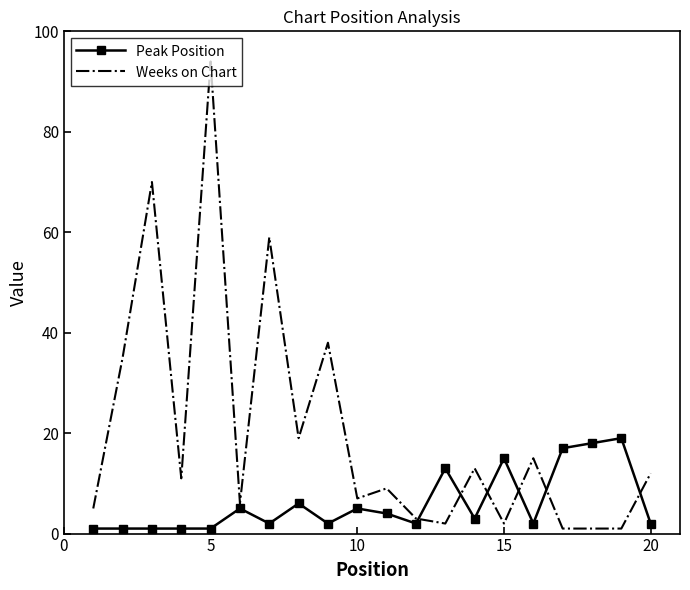

True or false: Weeks on Chart and Peak Position cross at least once.

True